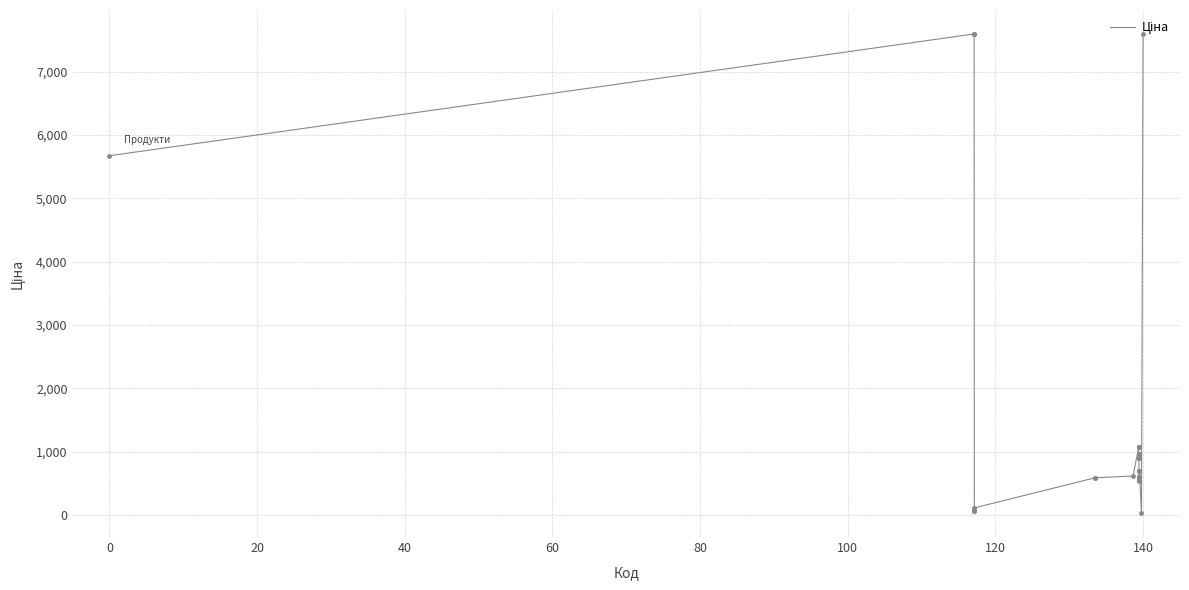

What is the greatest value displayed?

7596.5